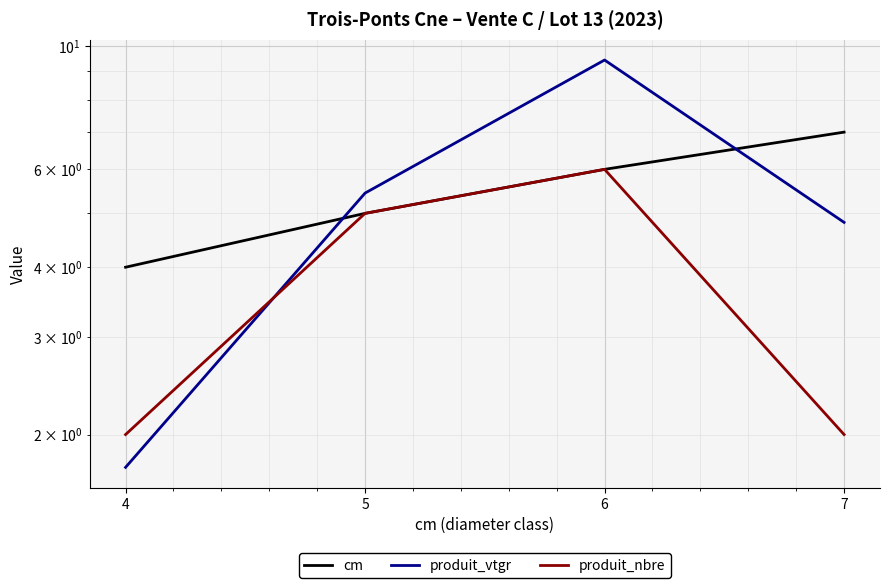

What is the total value across all series at 6?

21.4